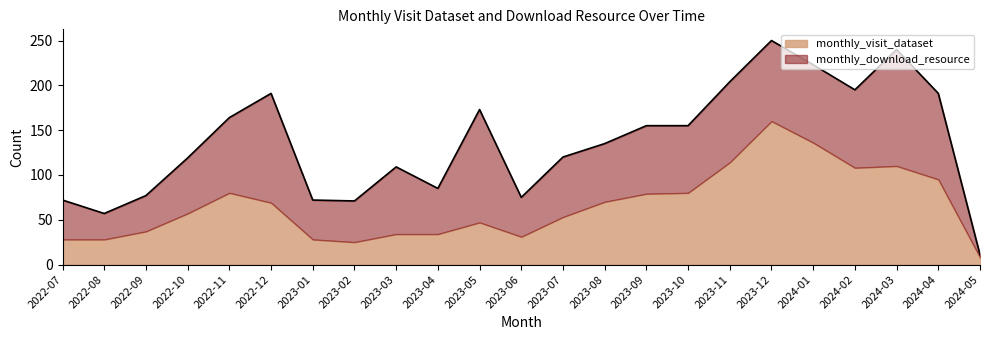

At which label does monthly_download_resource first exceed 75?

2022-11